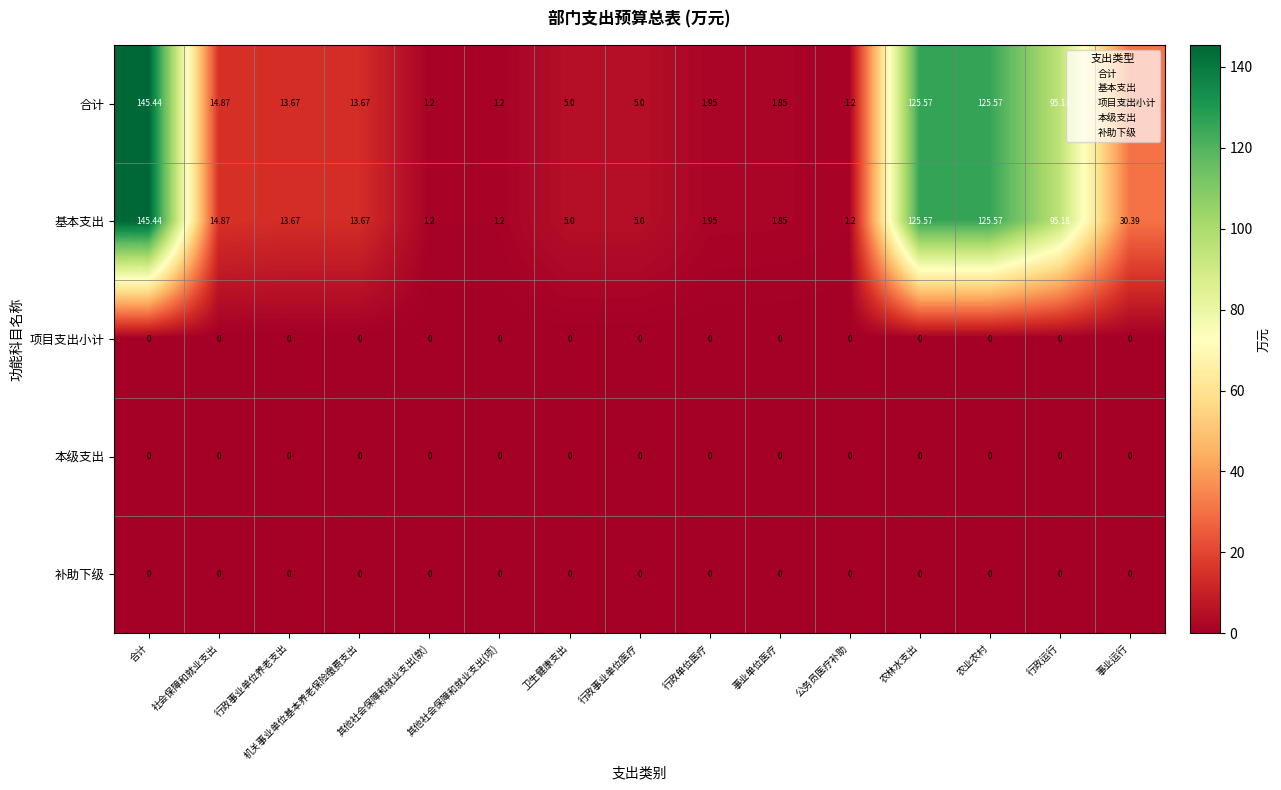

Is the value of 合计 at 行政单位医疗 greater than the value of 基本支出 at 机关事业单位基本养老保险缴费支出?

No